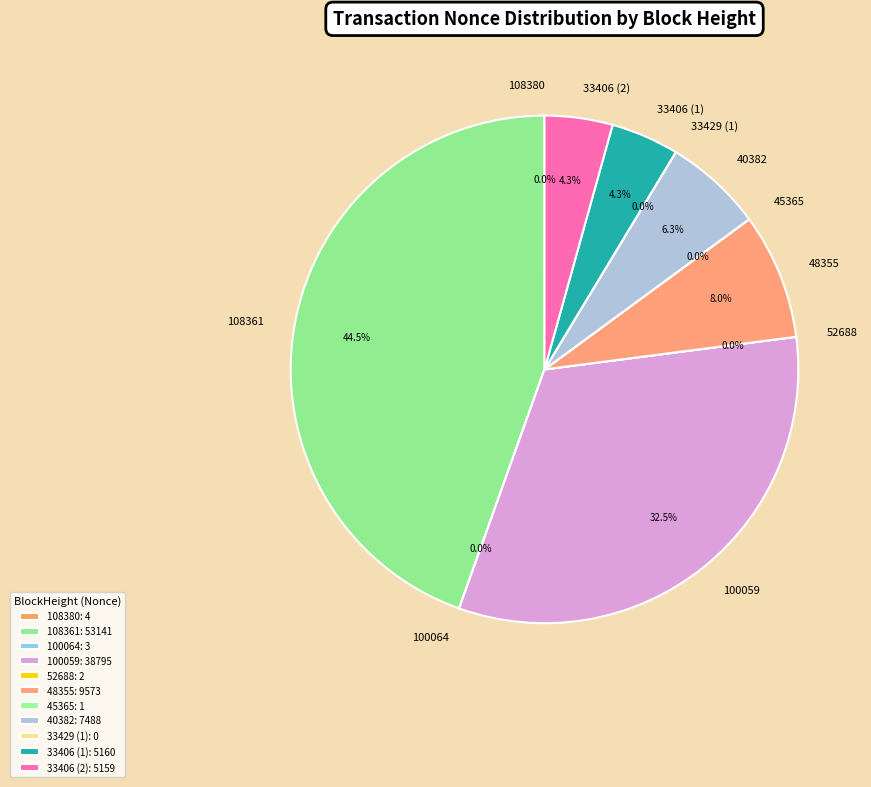

What is the total percentage of 40382 and 108361?

50.8%